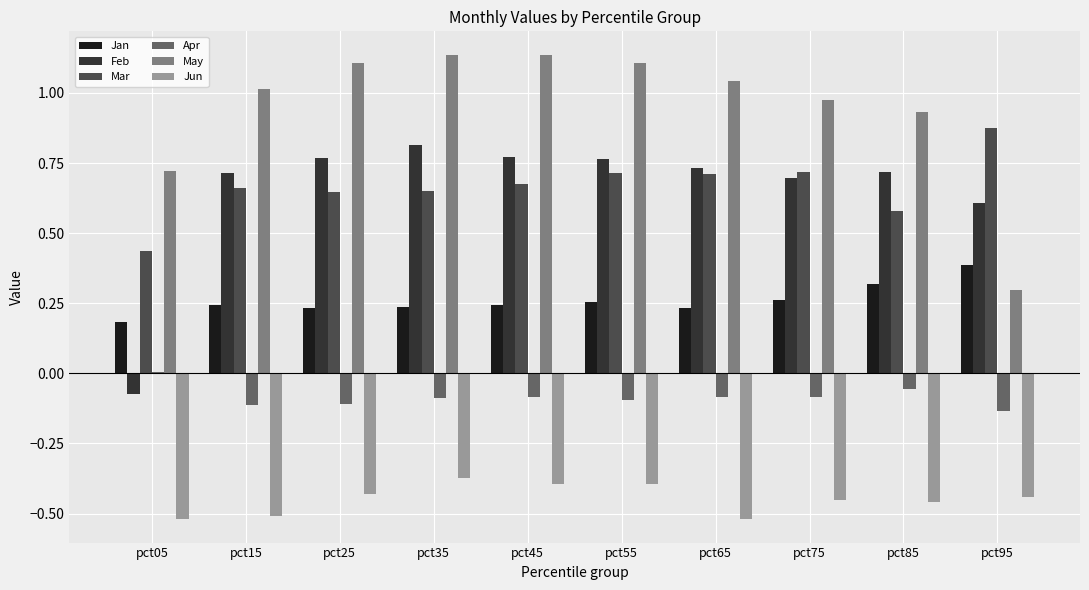

The value of Mar at pct85 is 0.2. True or false?

False